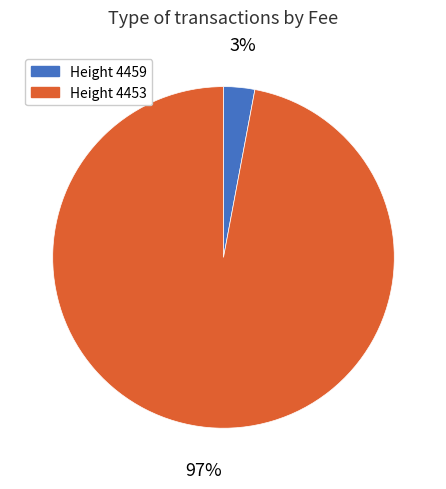

Do Height 4453 and Height 4459 together represent more than half of the pie?

Yes